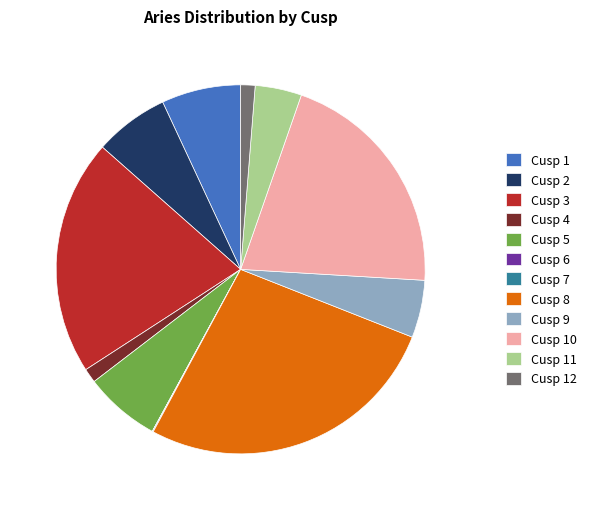

Is it true that Cusp 2 is 1% of the pie?

False